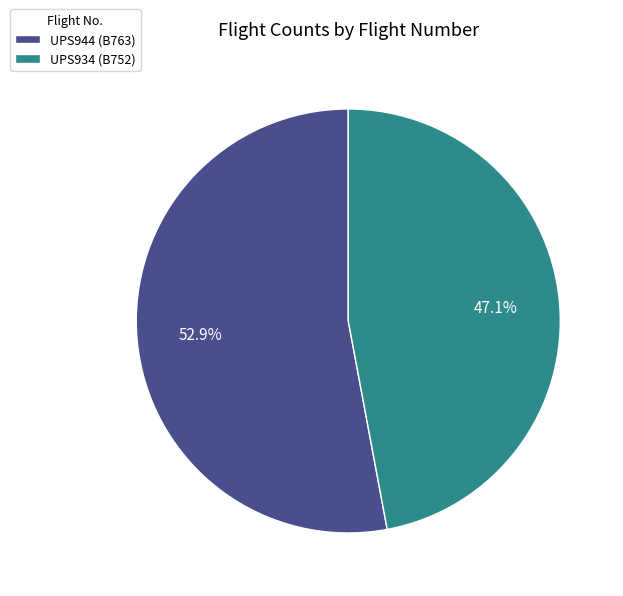

To the nearest percent, what portion does UPS934 represent?

47%